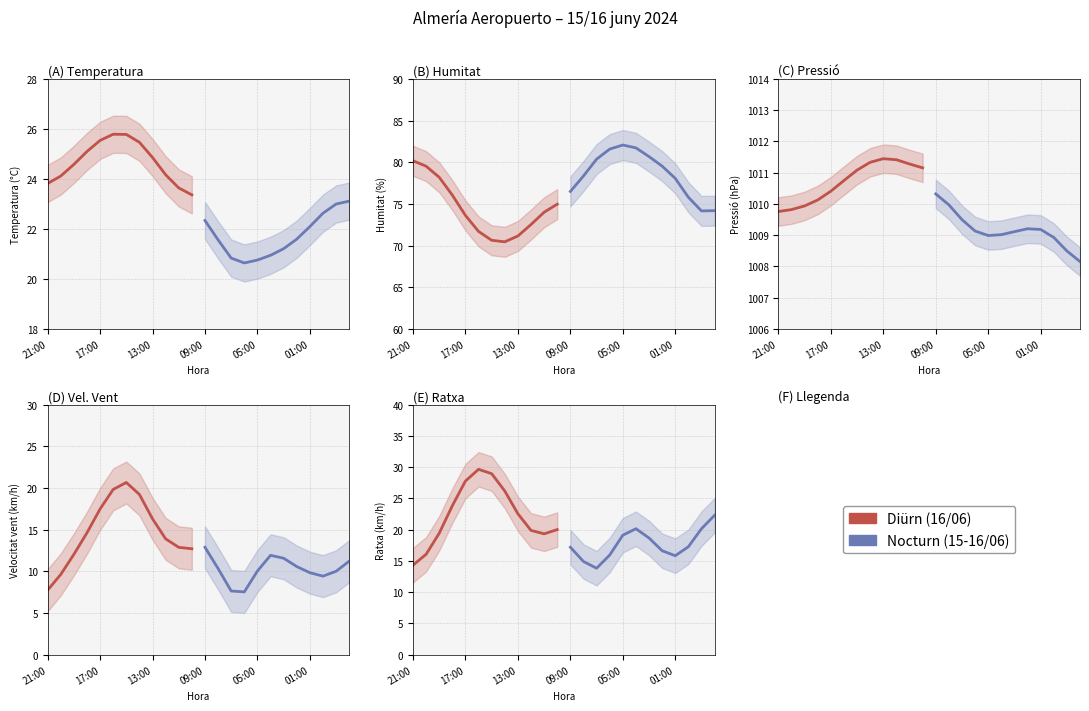

Rank the series by their average value, from lowest to highest.

Nocturn, Diürn